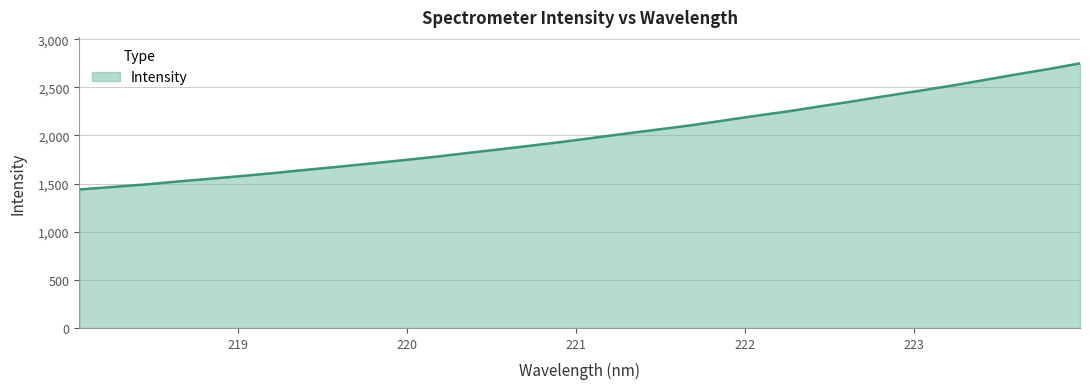

What is the greatest value displayed?

2749.0